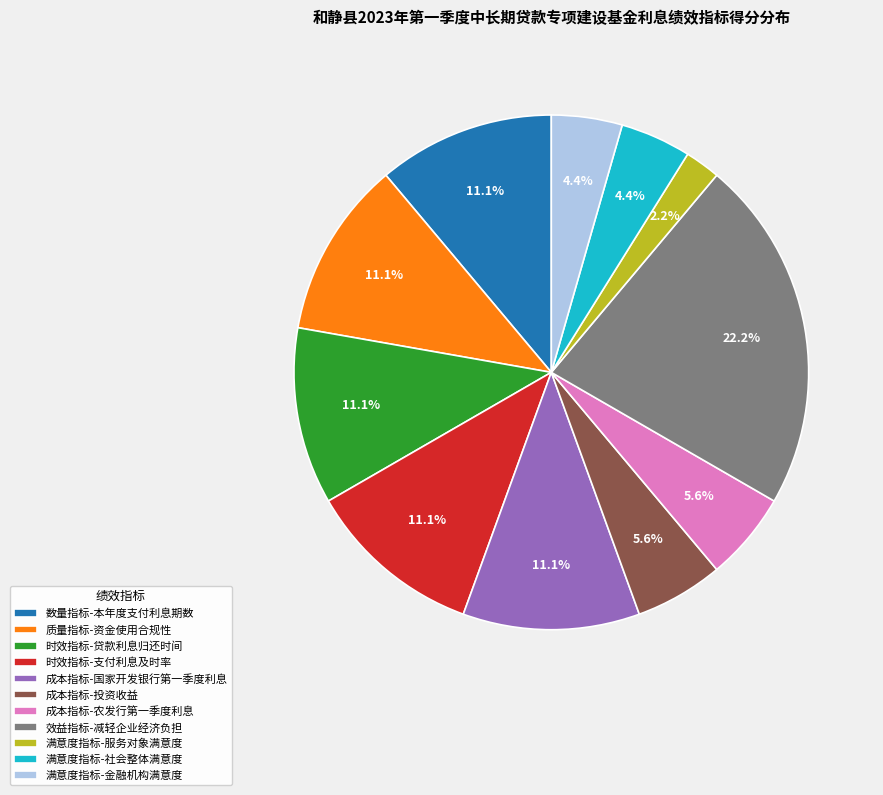

Is there any slice that represents more than half of the pie?

No